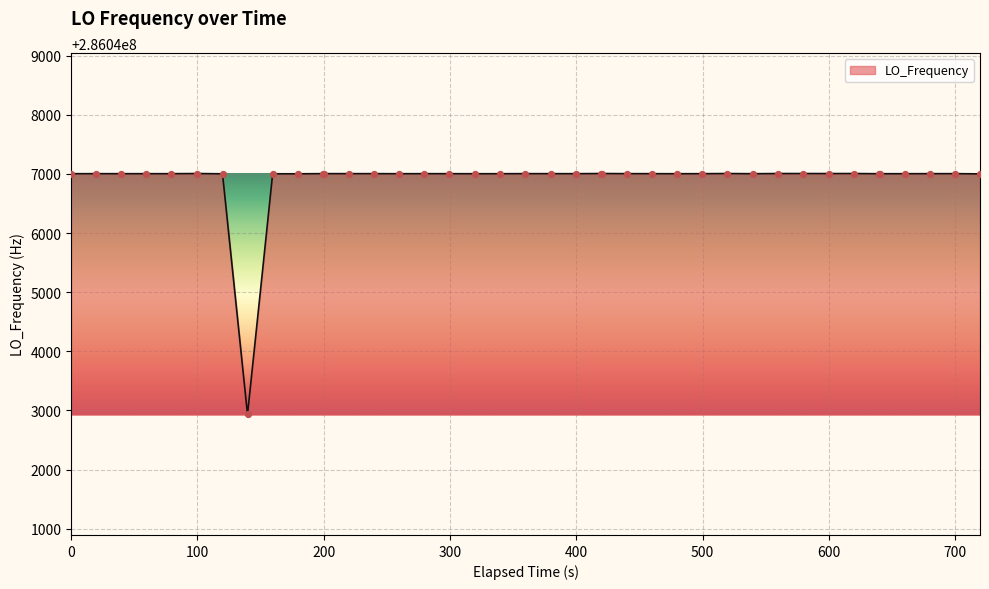

What is the difference between the maximum and minimum values?

4075.2